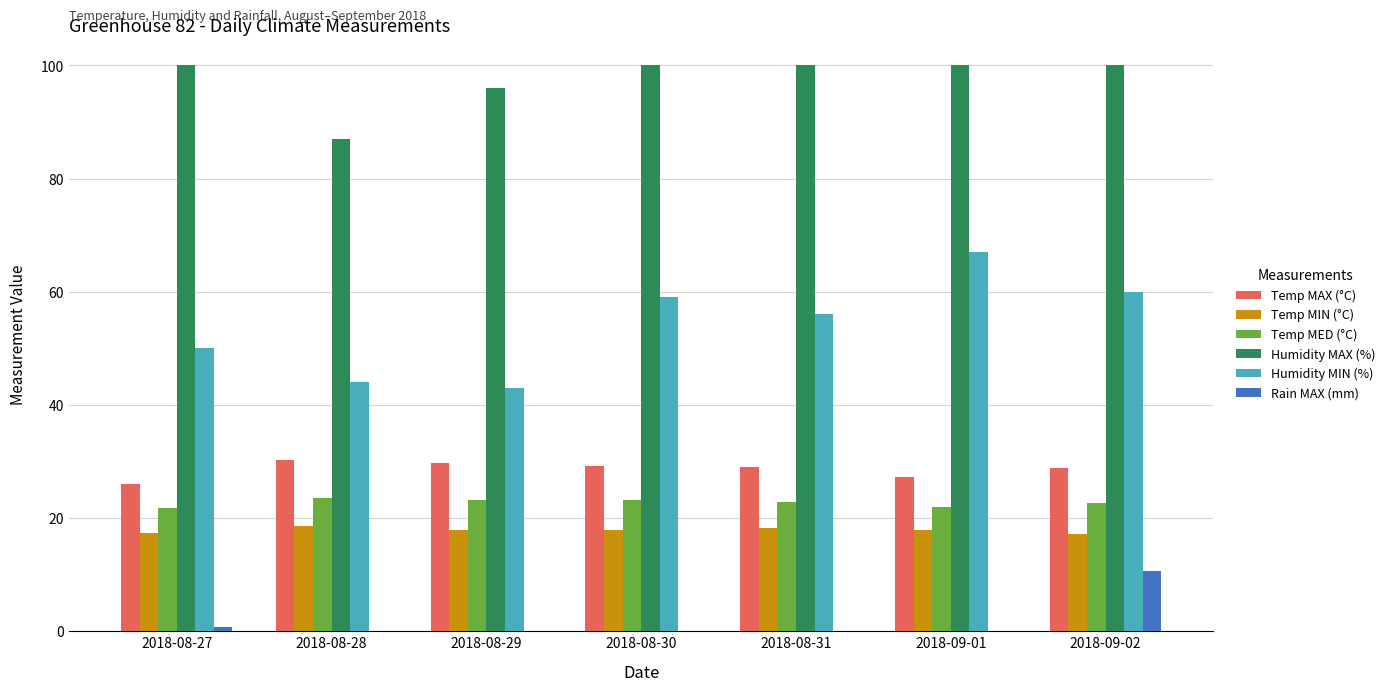

What is the highest value of the Humidity MIN (%) series?

67.0